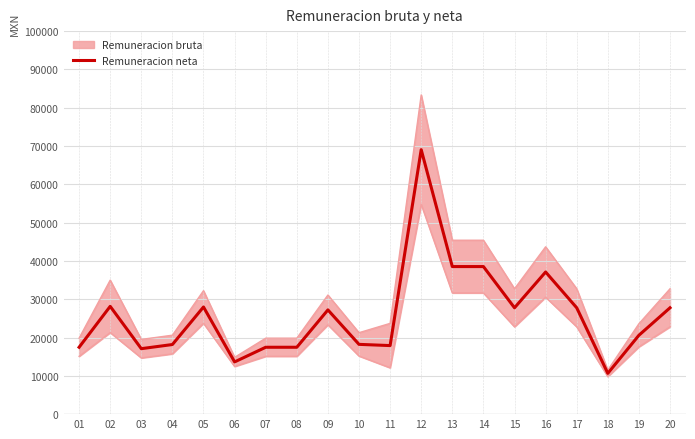

What is the ratio of the value at 08 to the value at 16?

0.5